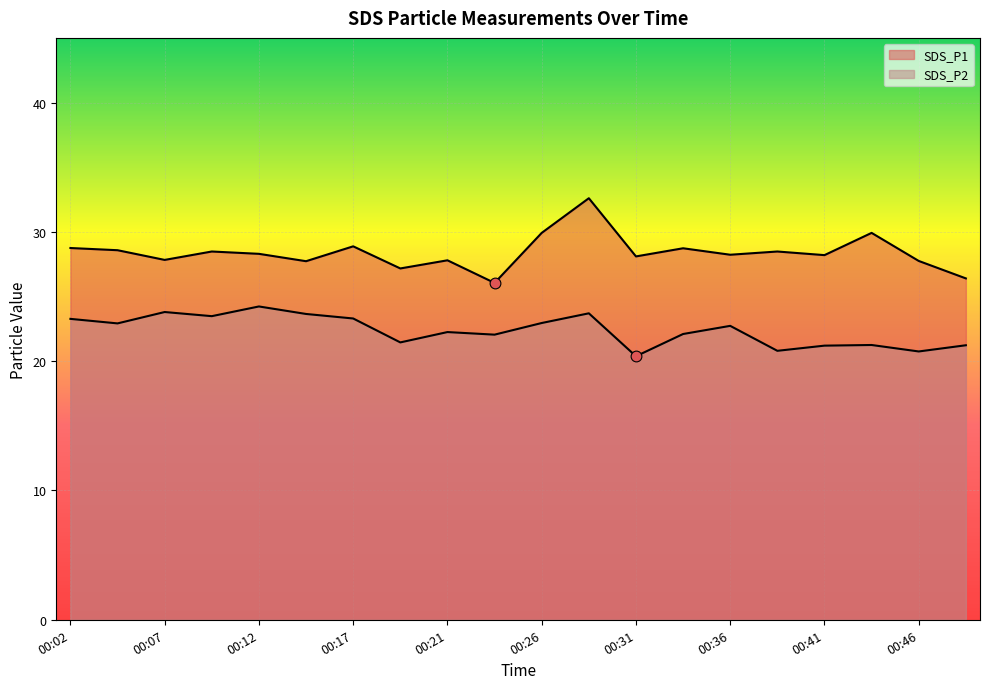

What is the total value across all series at 00:17?

52.2